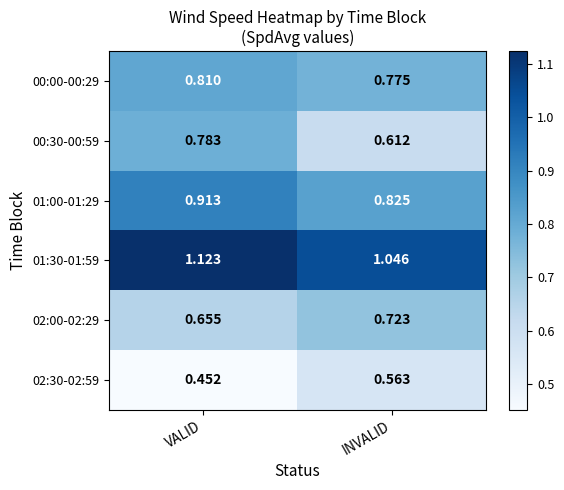

At which category does the chart reach its peak across all series?

VALID